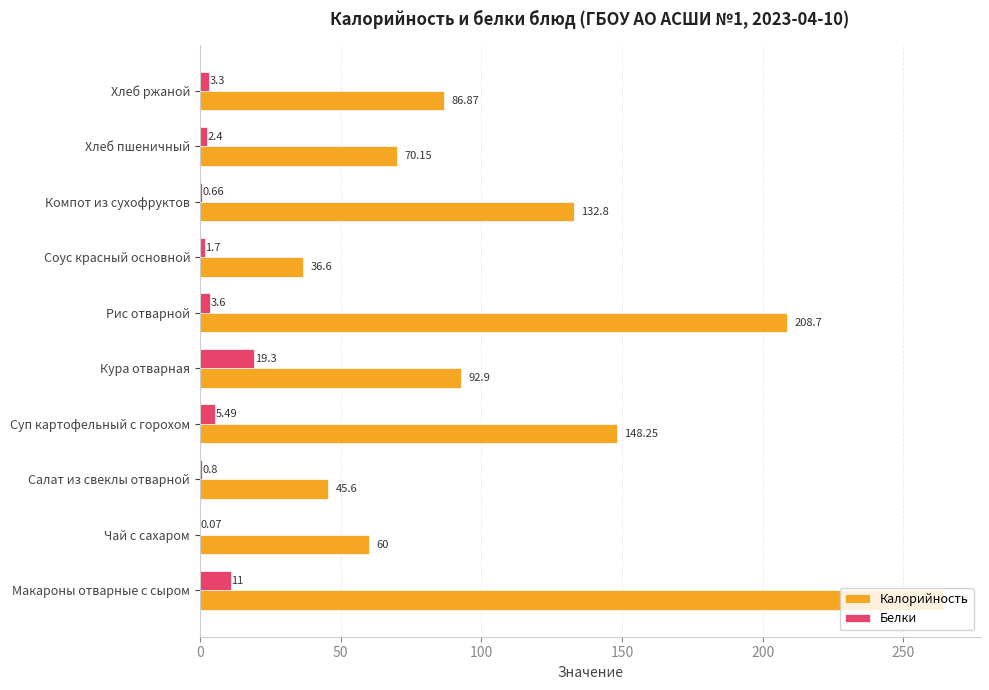

Between Макароны отварные с сыром and Соус красный основной, which series saw the biggest shift?

Калорийность